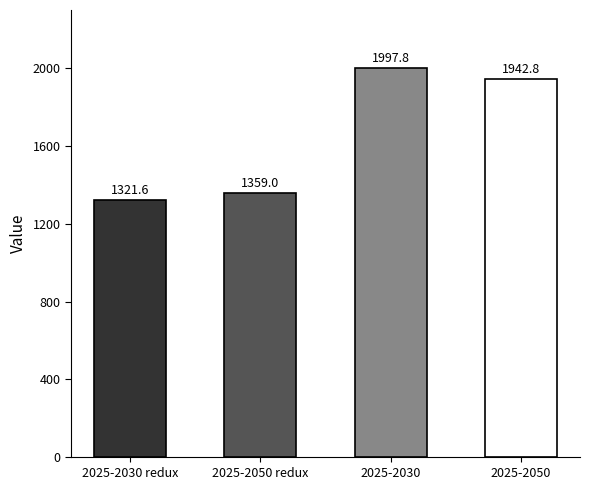

Does the chart contain stacked bars?

No